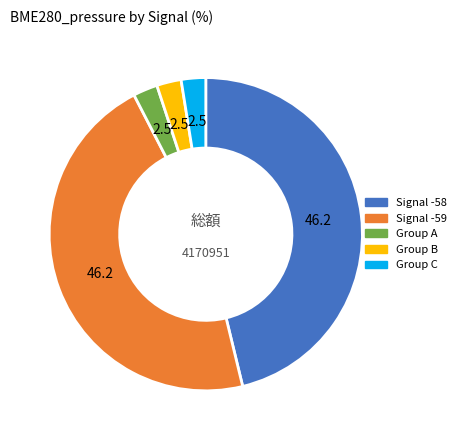

Is there any slice that represents more than half of the pie?

No